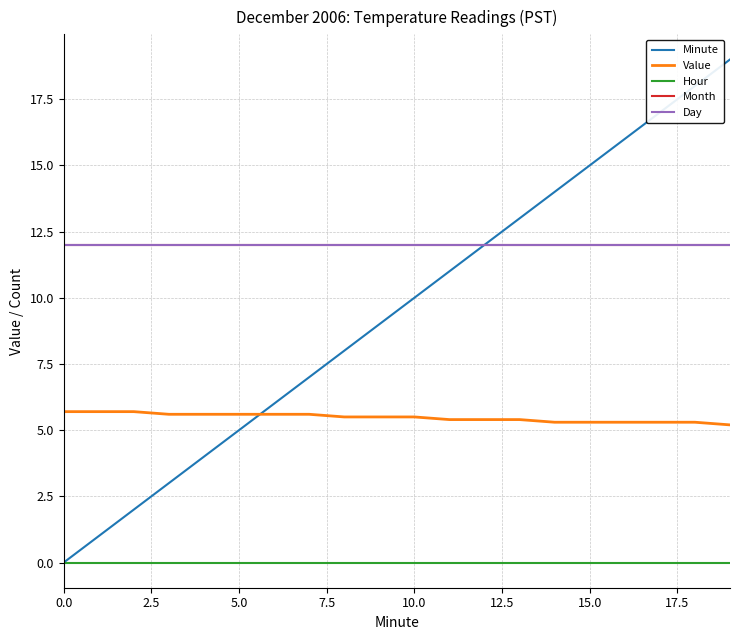

Is this an area chart (filled region under the line)?

No